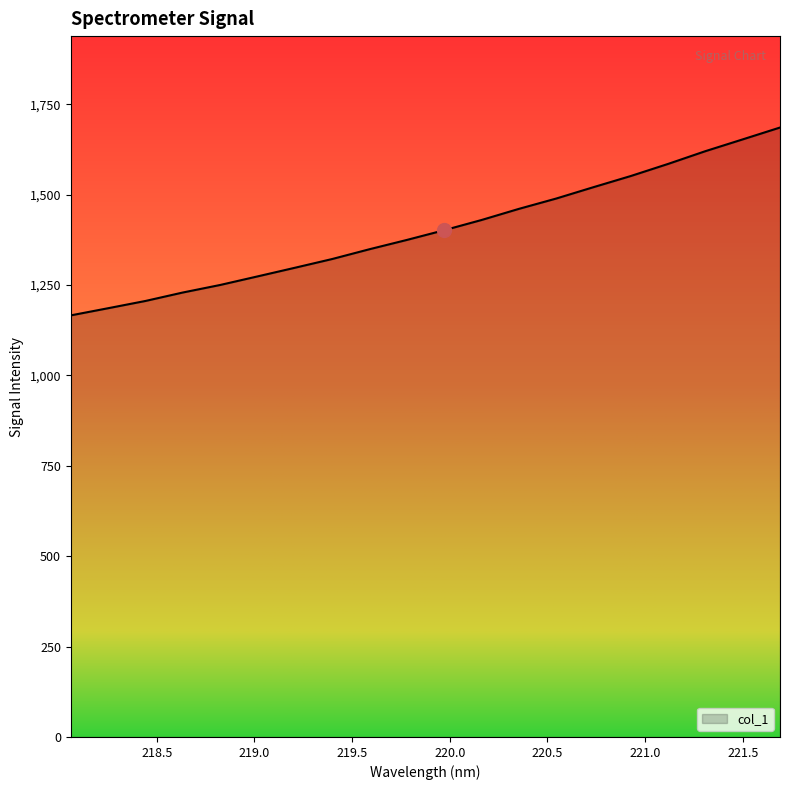

True or false: the data has more than 0 interior local peaks.

False